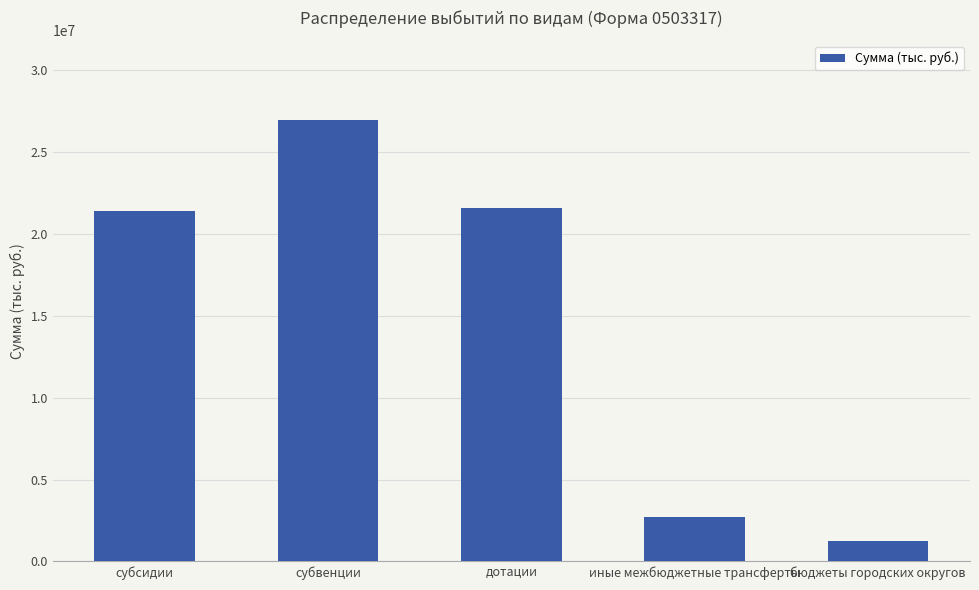

The chart shows a value of 1292591.1 at иные межбюджетные трансферты. True or false?

False